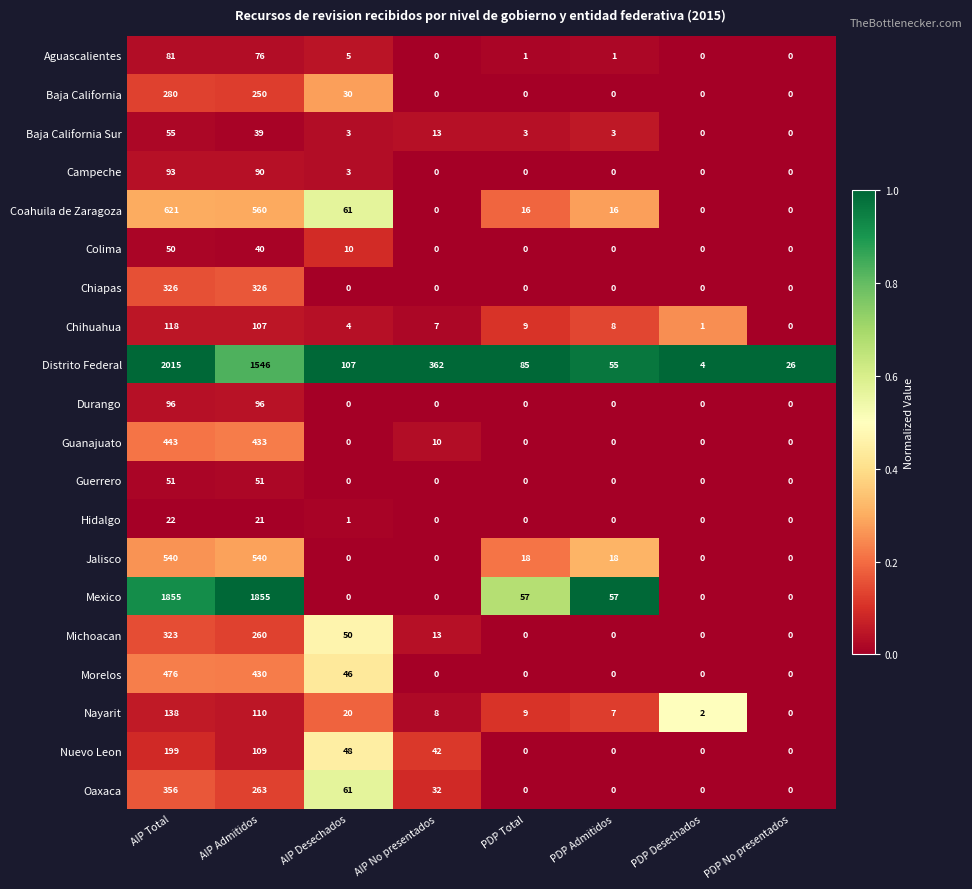

Which series changed the most between AIP Admitidos and AIP Desechados?

Mexico